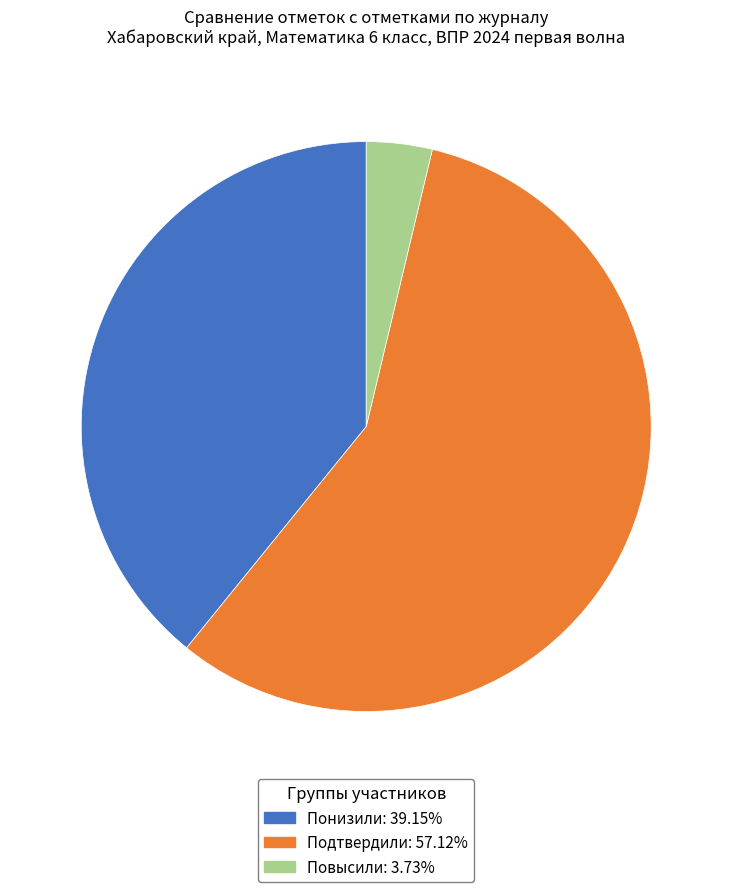

Approximately how many times larger is the value at Подтвердили compared to Понизили?

1.5